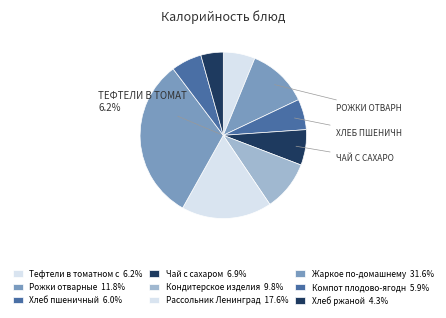

Is Хлеб пшеничный the majority of the pie?

No